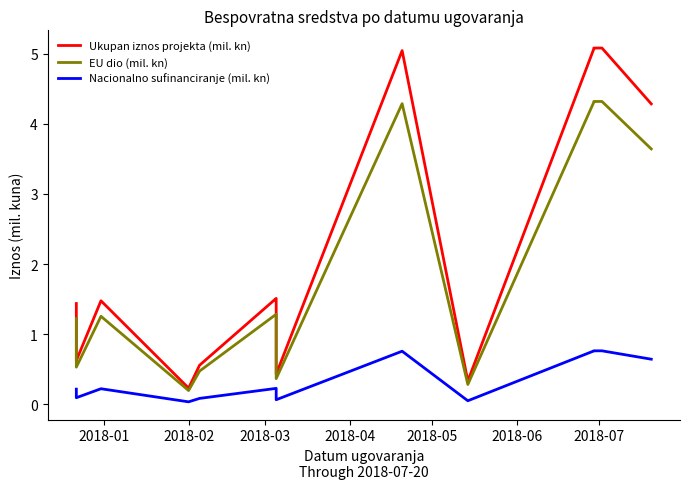

The Nacionalno sufinanciranje (mil. kn) series shows 0.1 at 2018-05. True or false?

True